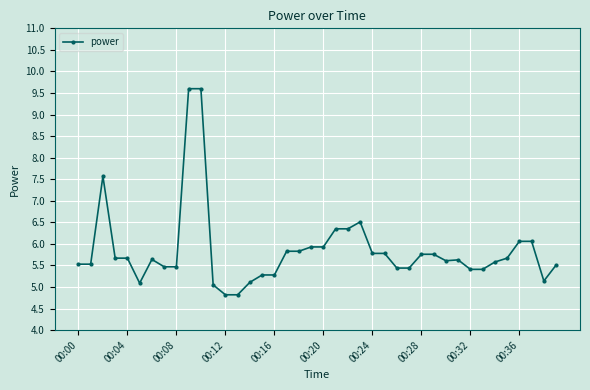

What is the difference between the second highest and minimum values?

4.8